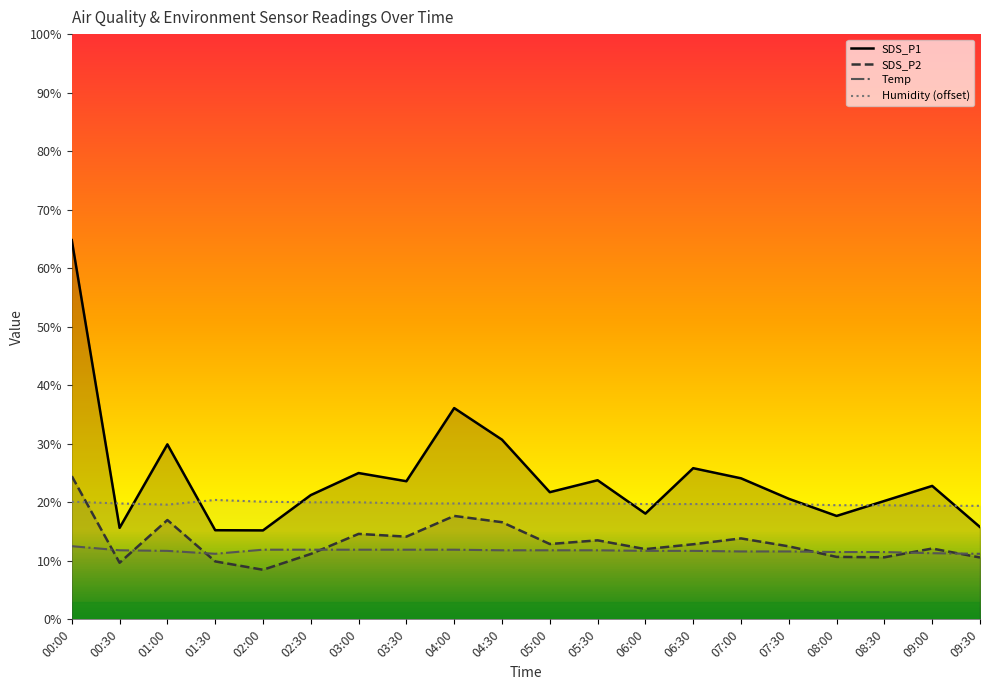

True or false: SDS_P1 and SDS_P2 cross at least once.

False